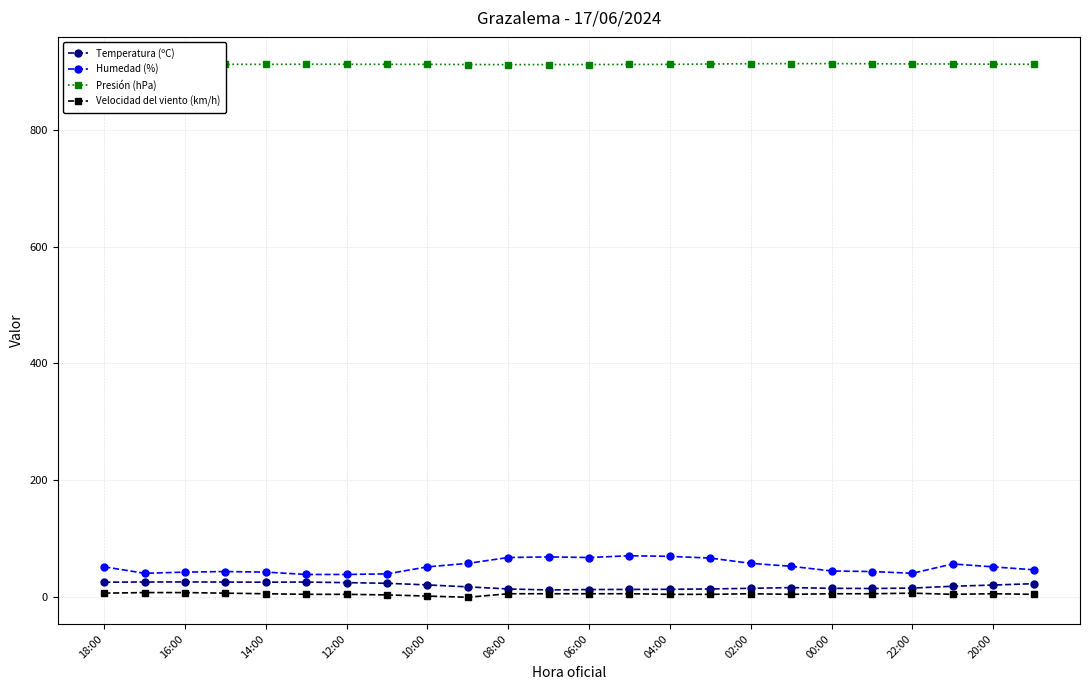

What is the maximum value for Temperatura (ºC)?

26.2